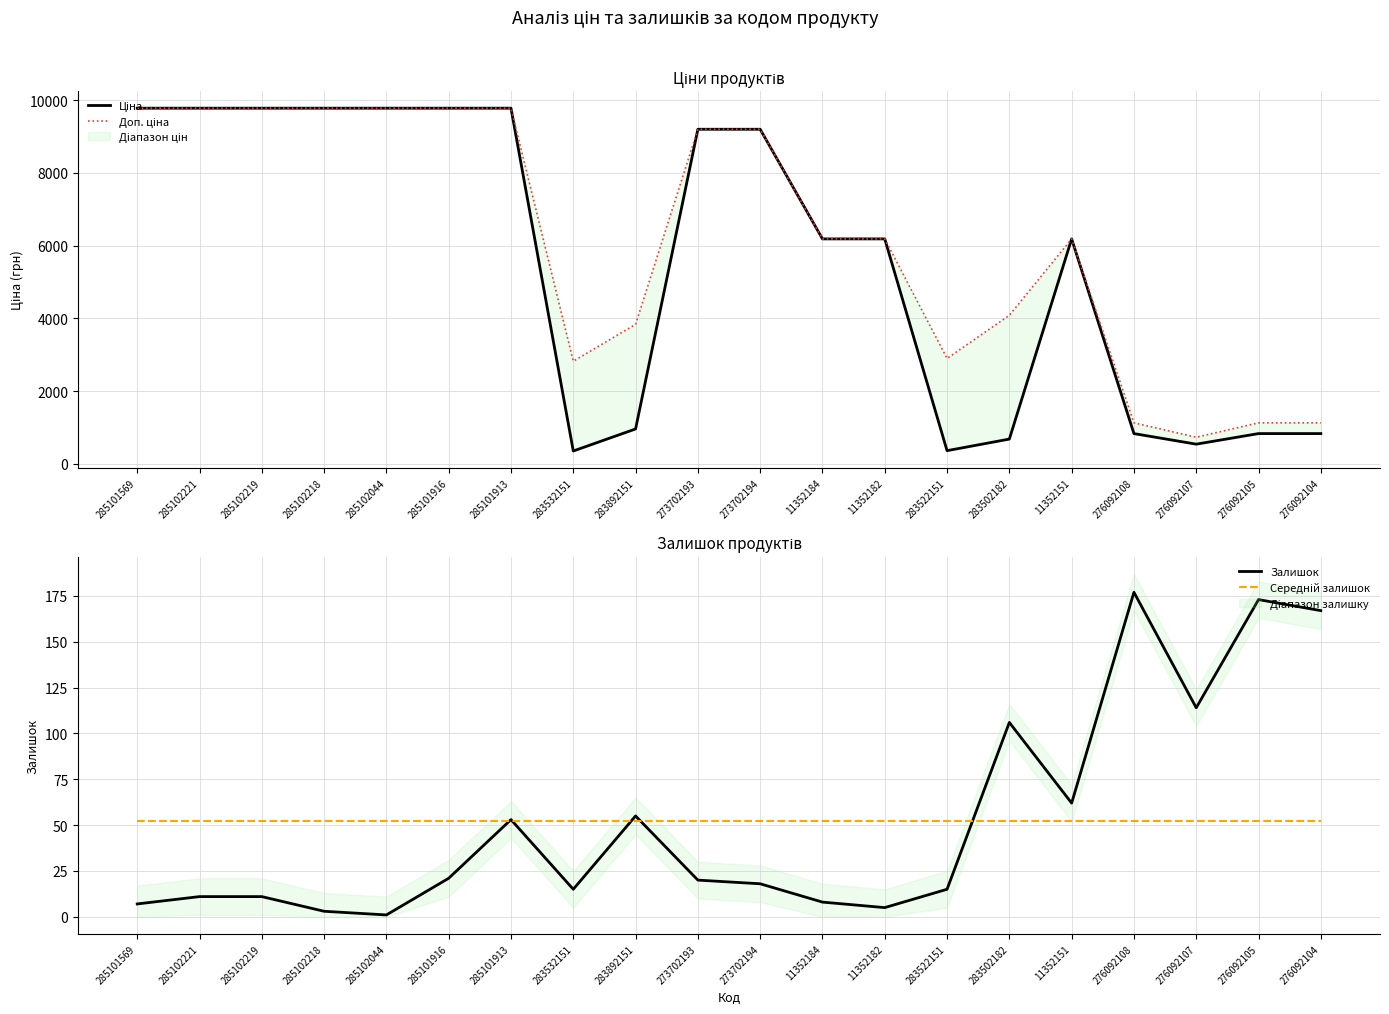

Where is Ціна nearest to the value 5064?

11352184